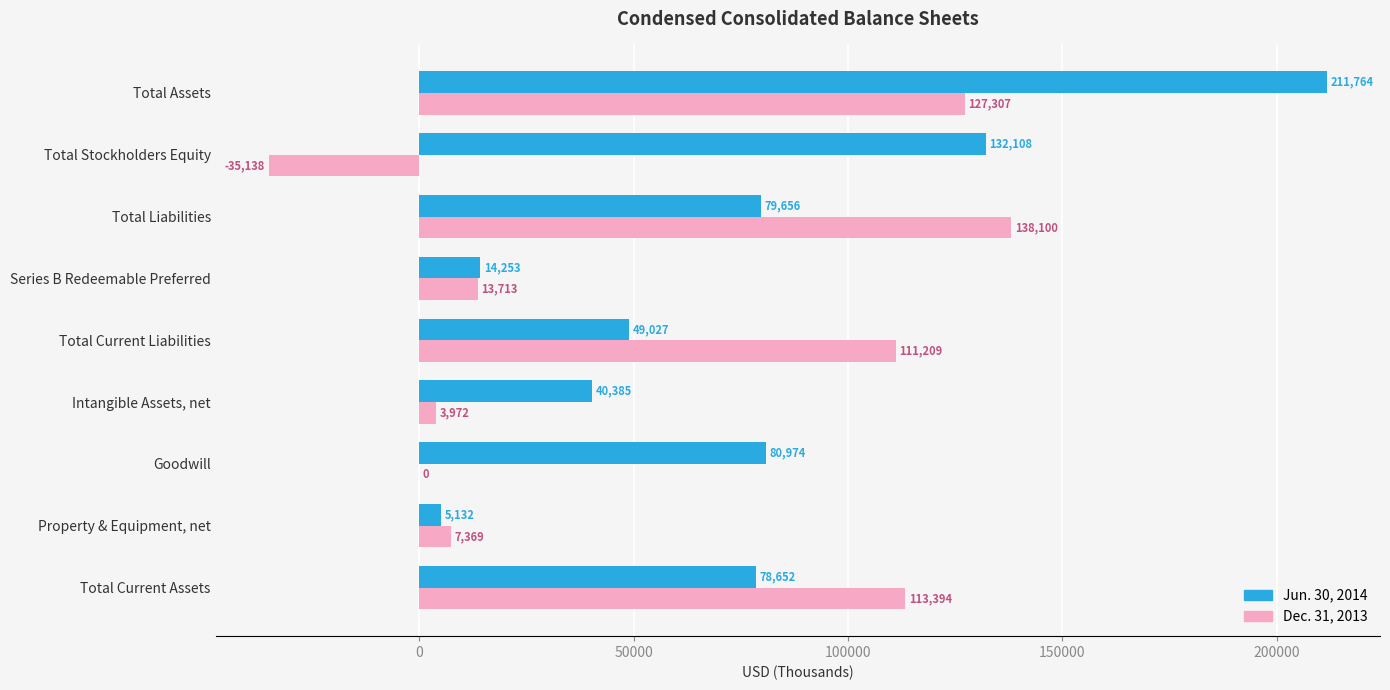

Which series changed the most between Goodwill and Total Assets?

Jun. 30, 2014